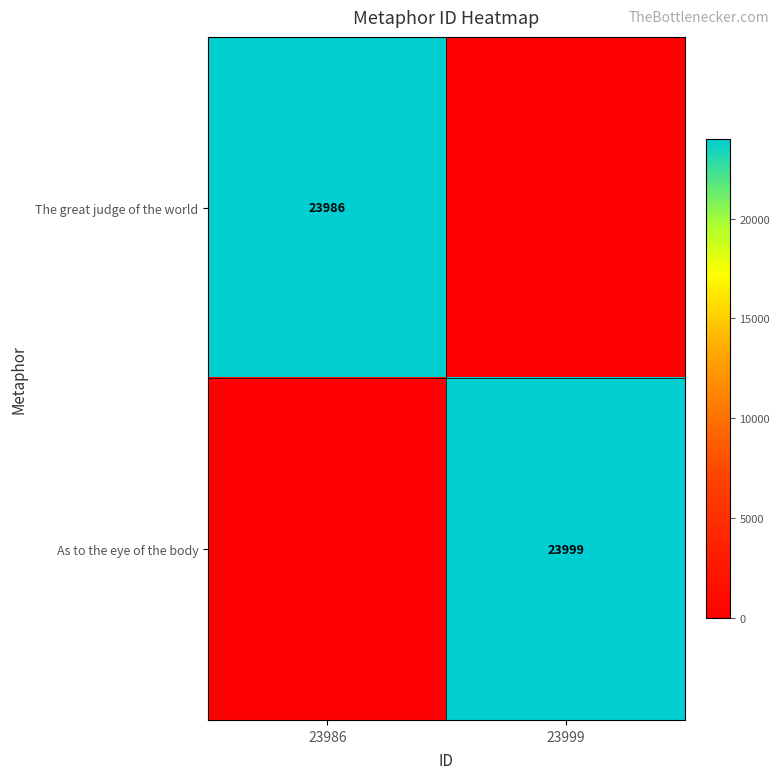

True or false: As to the eye of the body has a value of 11628 at 23999.

False